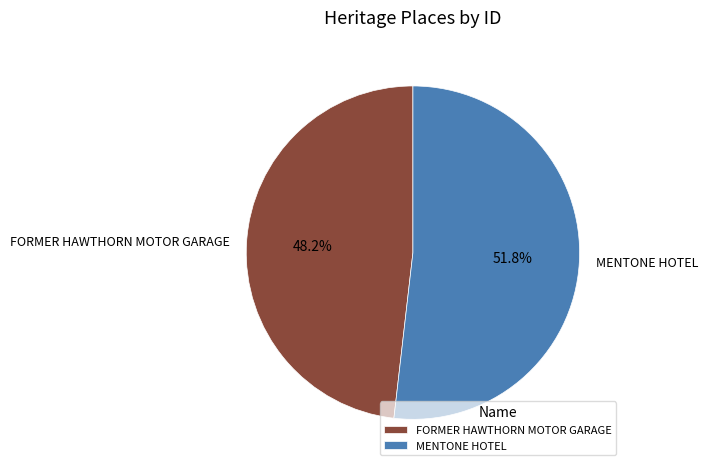

What is the largest slice in the pie chart?

MENTONE HOTEL